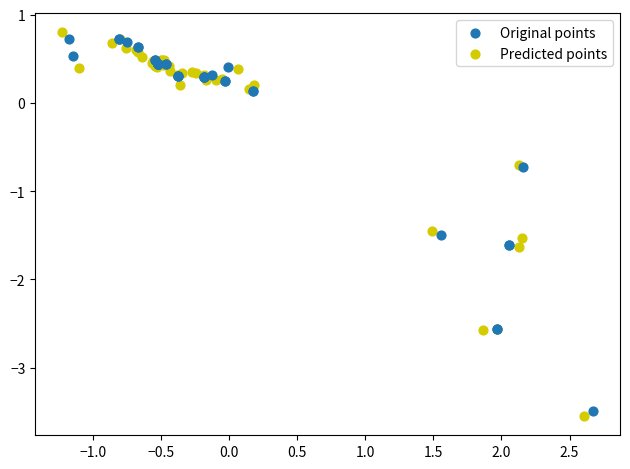

Which series has the widest spread of Y values?

Predicted points